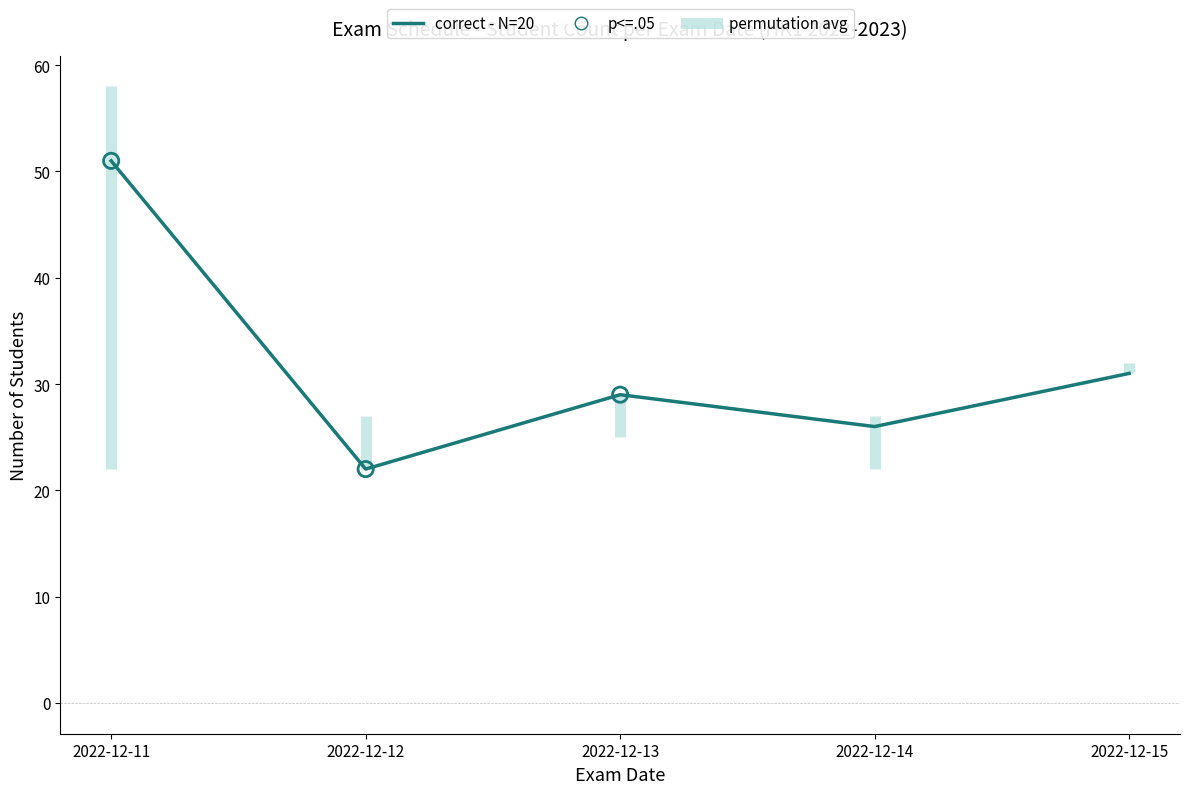

Approximately how many times larger is the value at 2022-12-13 compared to 2022-12-14?

1.1